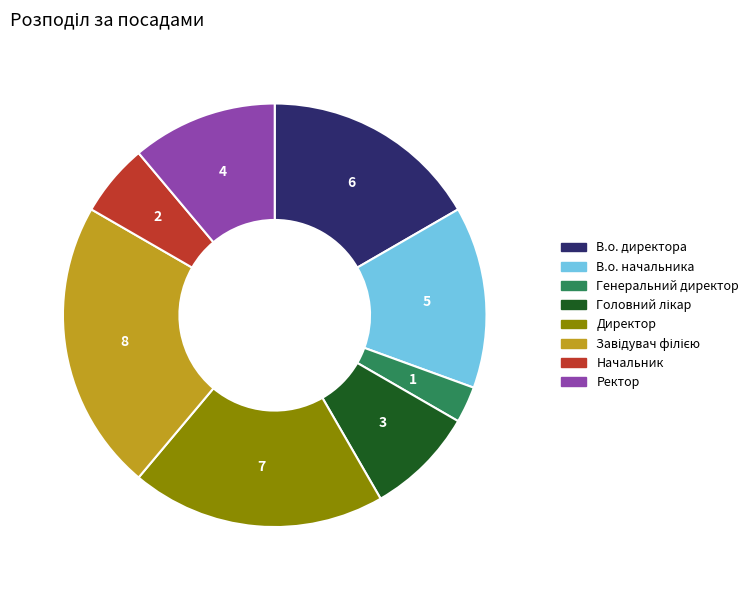

Which category has the smallest portion of the pie?

Генеральний директор